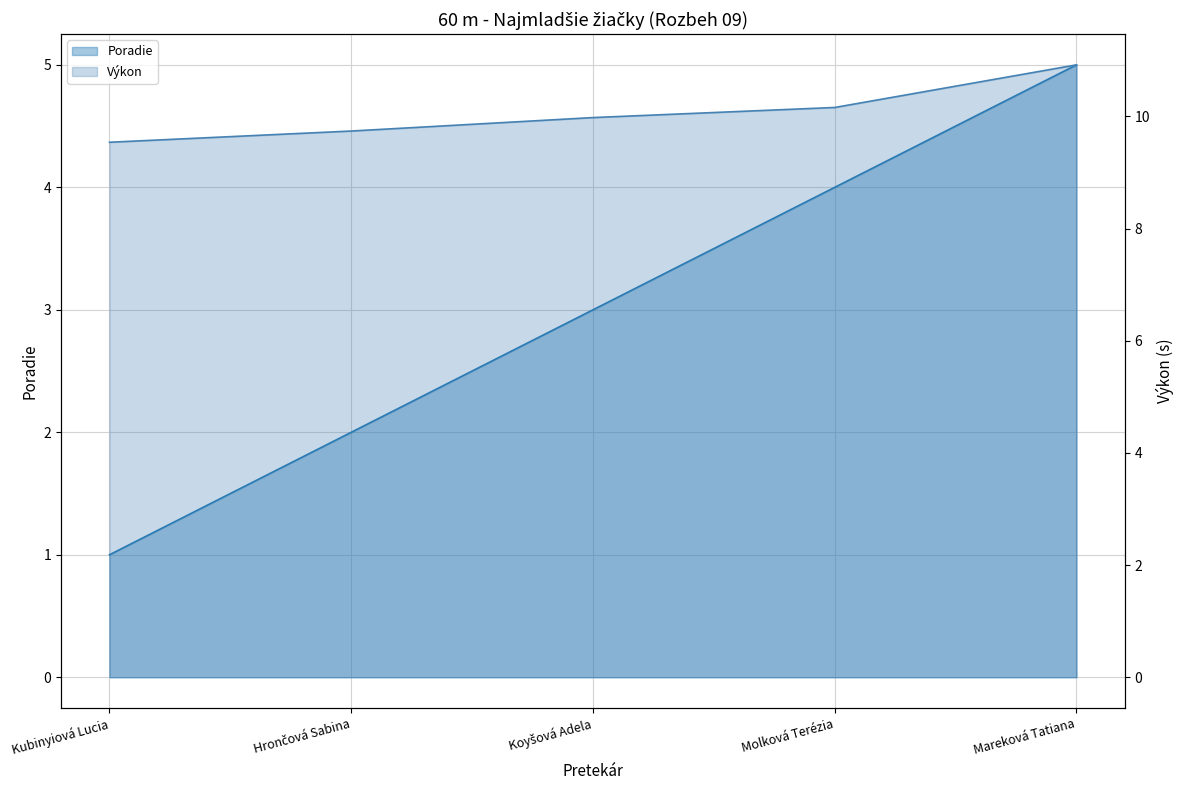

Reading left to right, transcribe all the data shown in this chart.

Poradie: Kubinyiová Lucia=1.0	Hrončová Sabina=2.0	Koyšová Adela=3.0	Molková Terézia=4.0	Mareková Tatiana=5.0
Výkon: Kubinyiová Lucia=9.5	Hrončová Sabina=9.7	Koyšová Adela=10.0	Molková Terézia=10.2	Mareková Tatiana=10.9